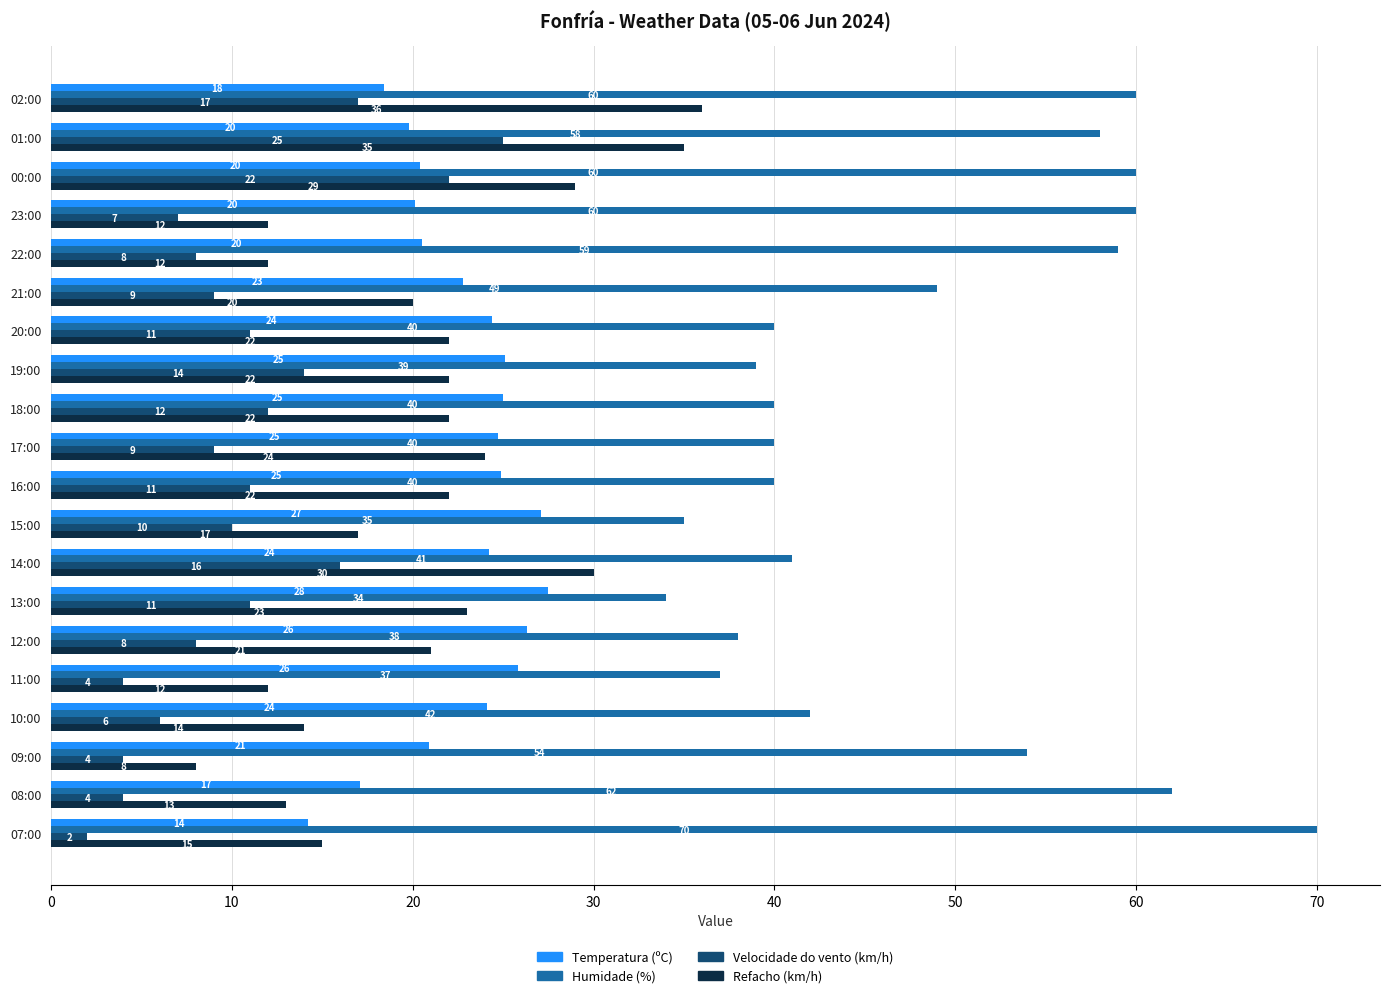

What is the difference between the second highest and second lowest values in the Temperatura (ºC) series?

10.0